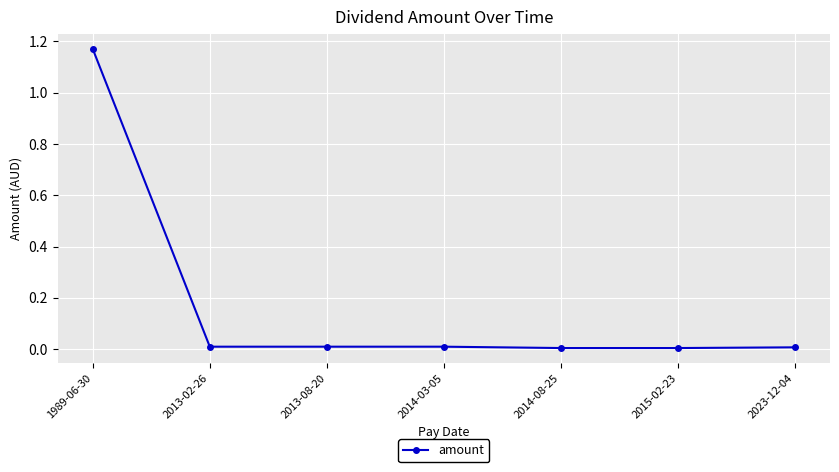

The value at 2013-08-20 is 0.0. True or false?

True